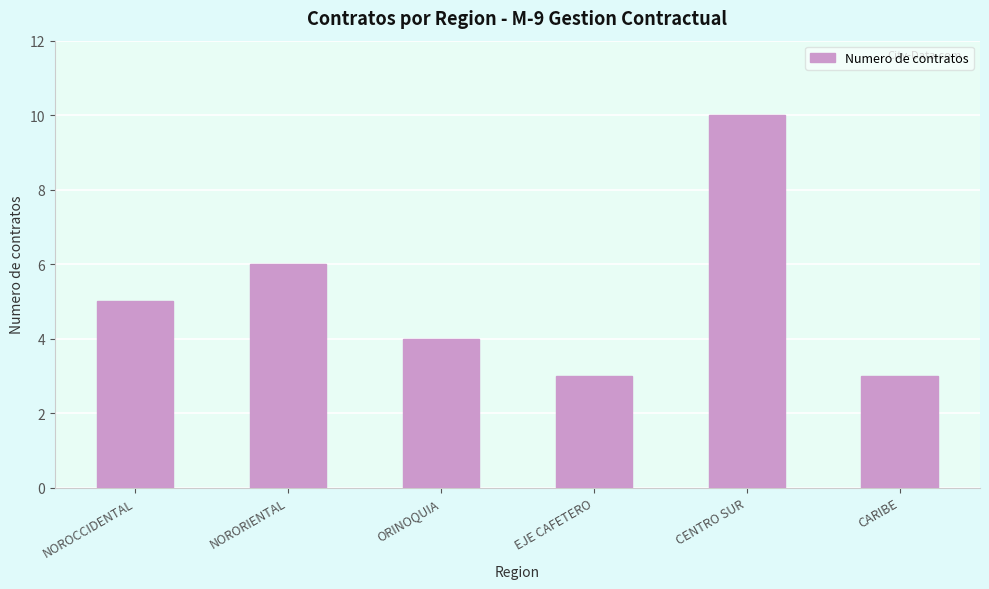

What is the average value?

5